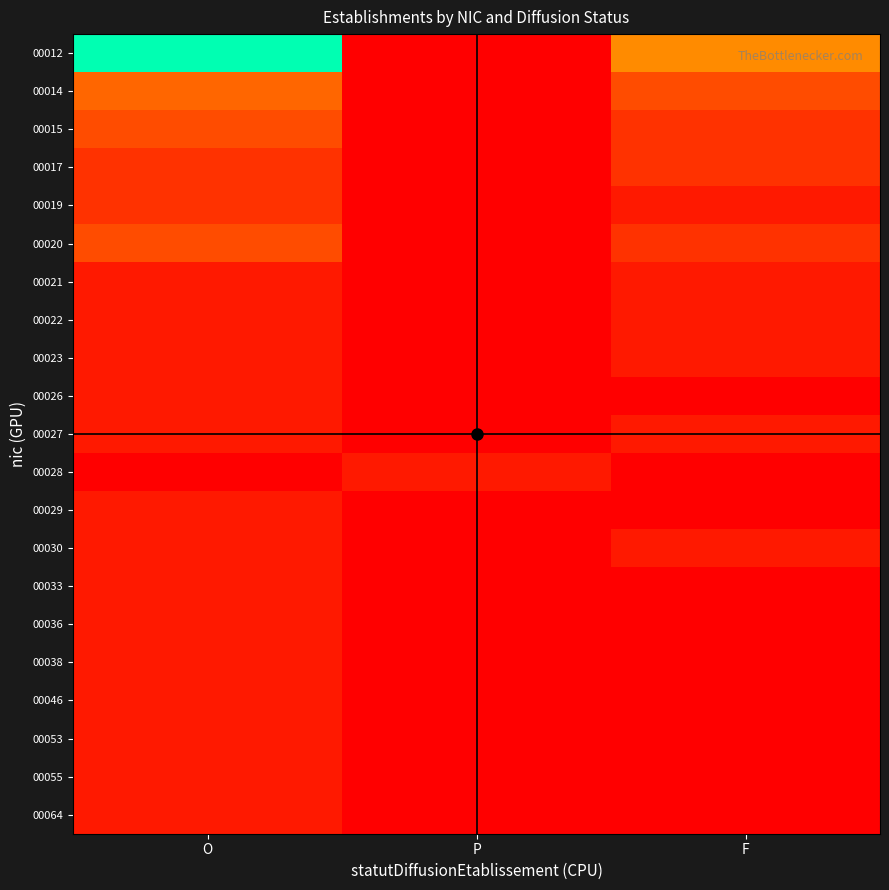

Which category has the lowest value across all series?

P